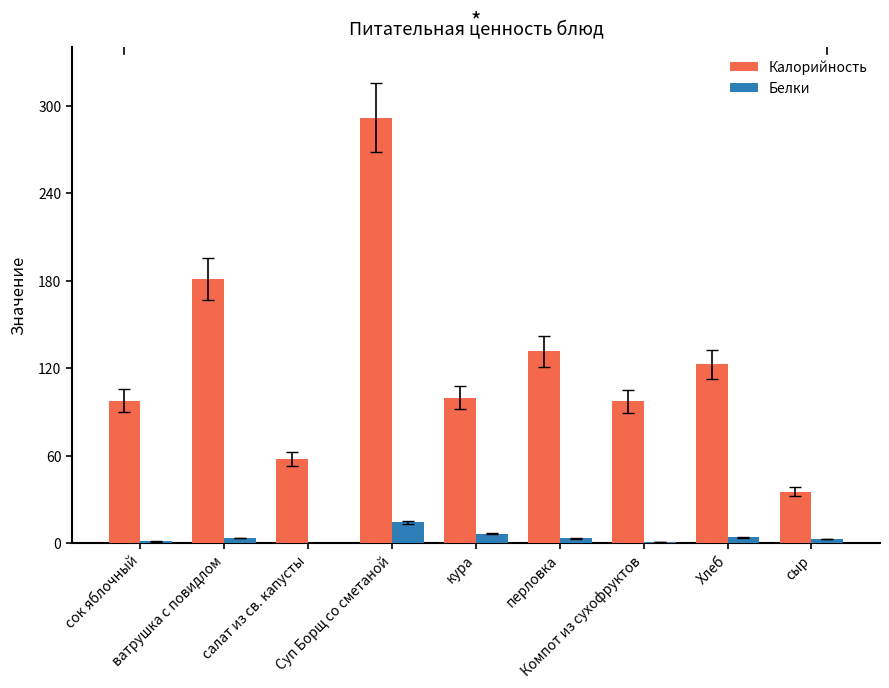

What is the average value of the Белки series?

3.9